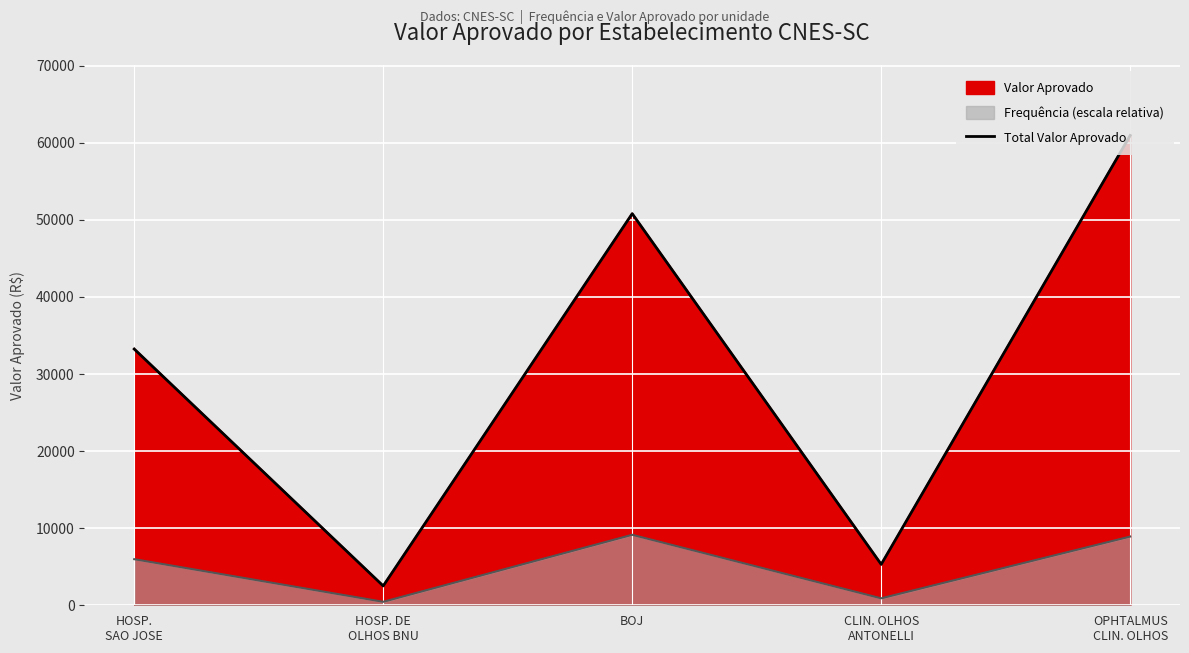

What position from the right is HOSP. DE
OLHOS BNU?

4